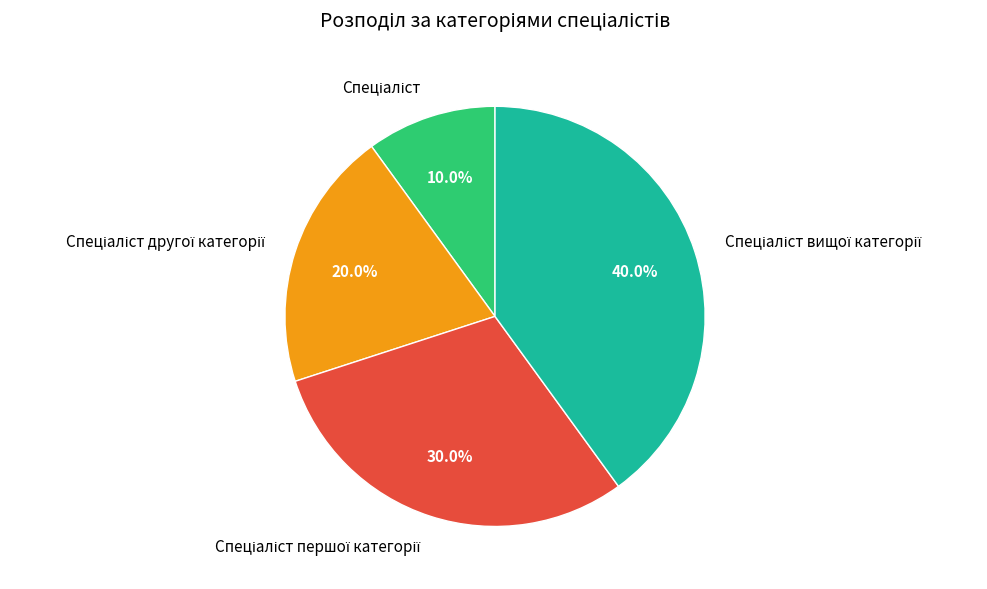

Is there any slice that represents more than half of the pie?

No